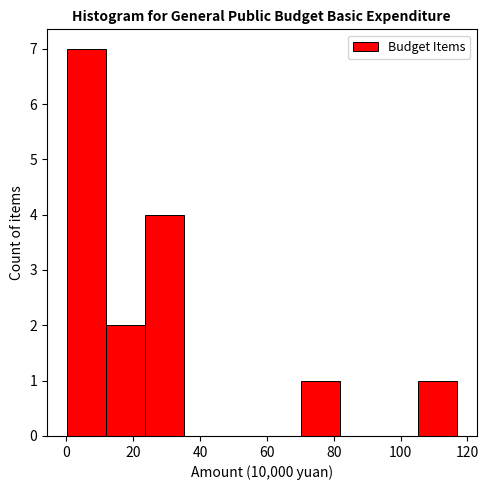

Over which range of the x-axis is the bar tallest?

0 to 12